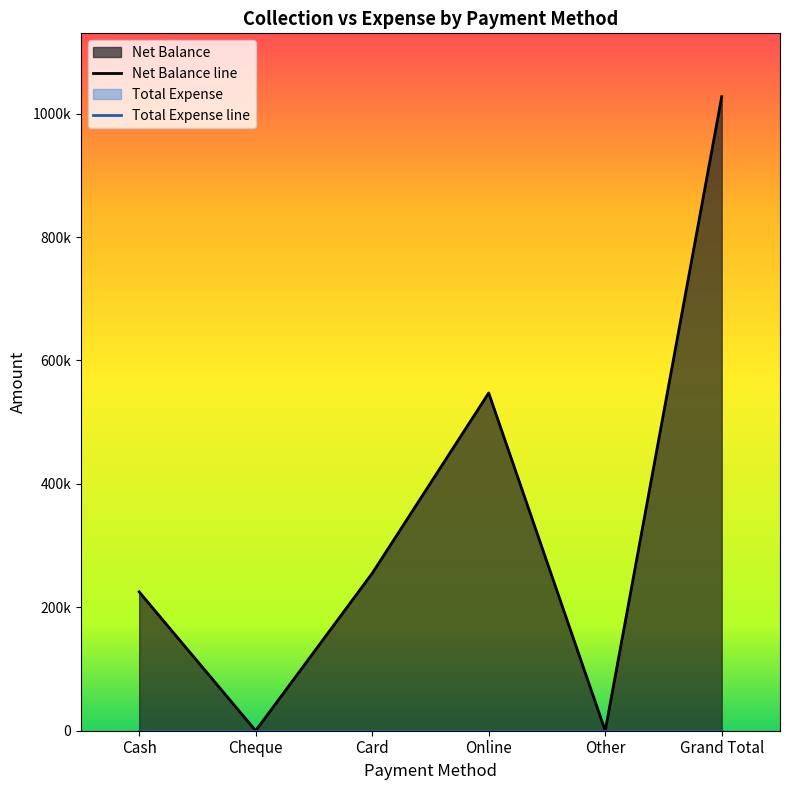

True or false: Total Expense line and Net Balance line intersect in this chart.

False